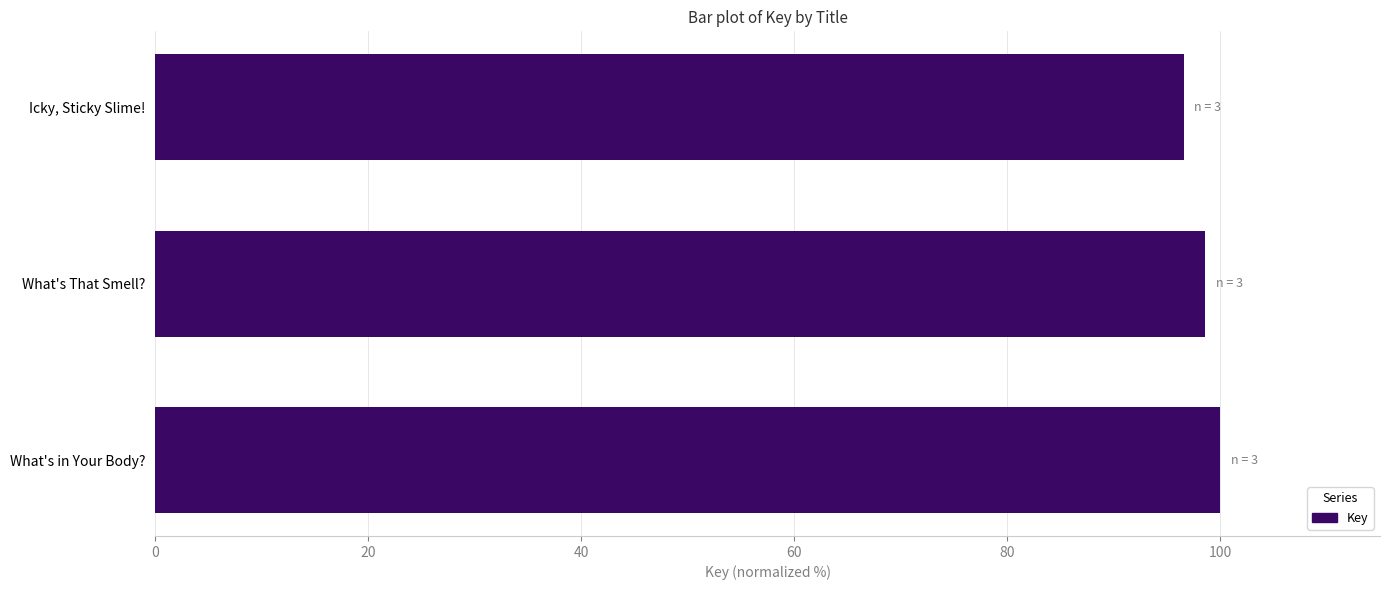

How many bars are there in total?

3